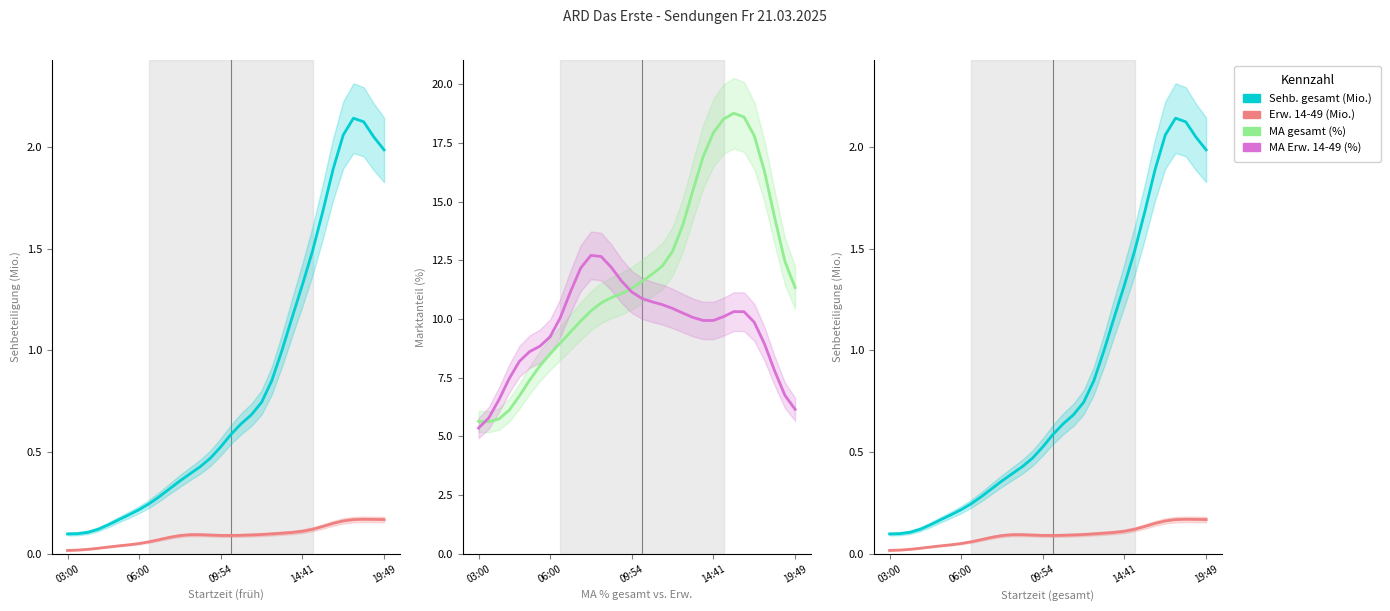

At 6, list the series in order from largest to smallest.

MA Erw. 14-49 (%), MA gesamt (%), Sehb. gesamt (Mio.), Erw. 14-49 (Mio.)